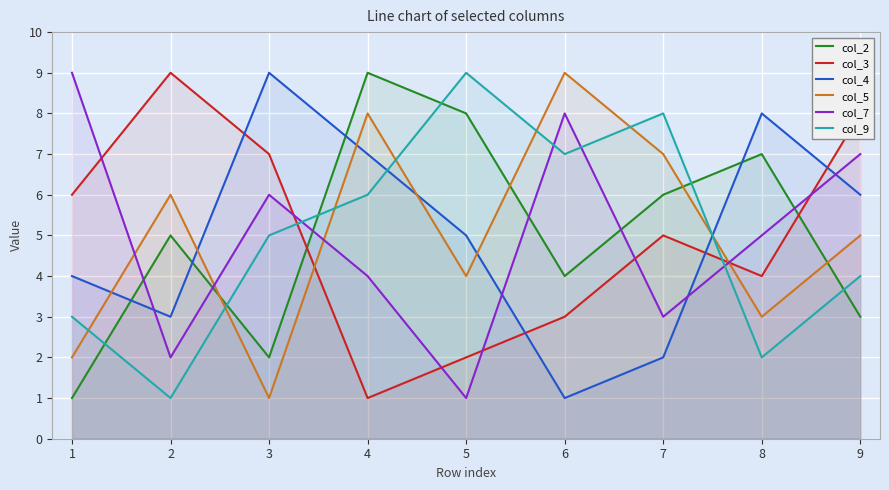

How many data points in col_7 are less than 5?

4